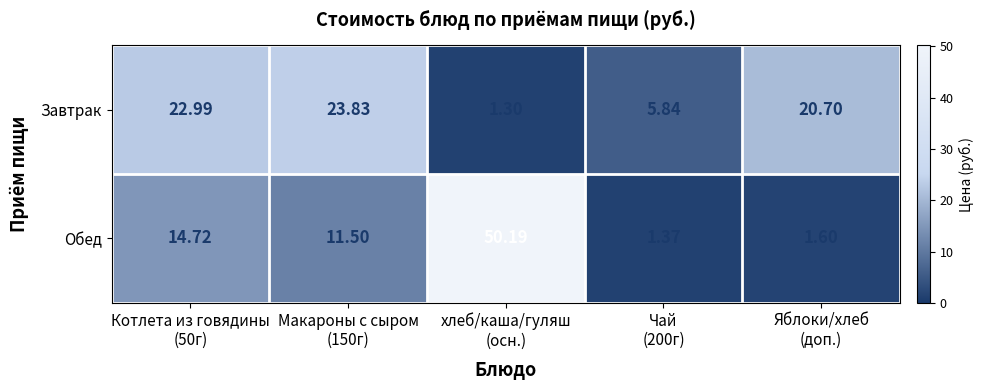

Which series has the largest range (max minus min)?

Обед